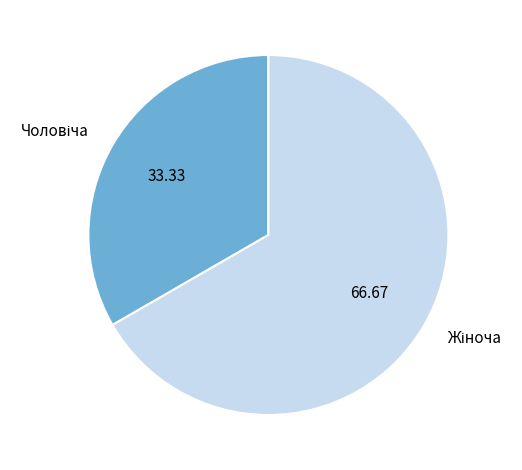

Is there any slice that represents more than half of the pie?

Yes